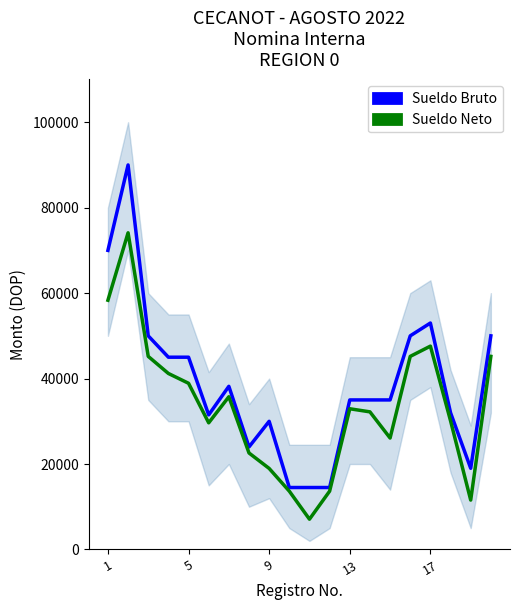

What is the value of the Sueldo Neto point at the 16th from the left?

45191.0